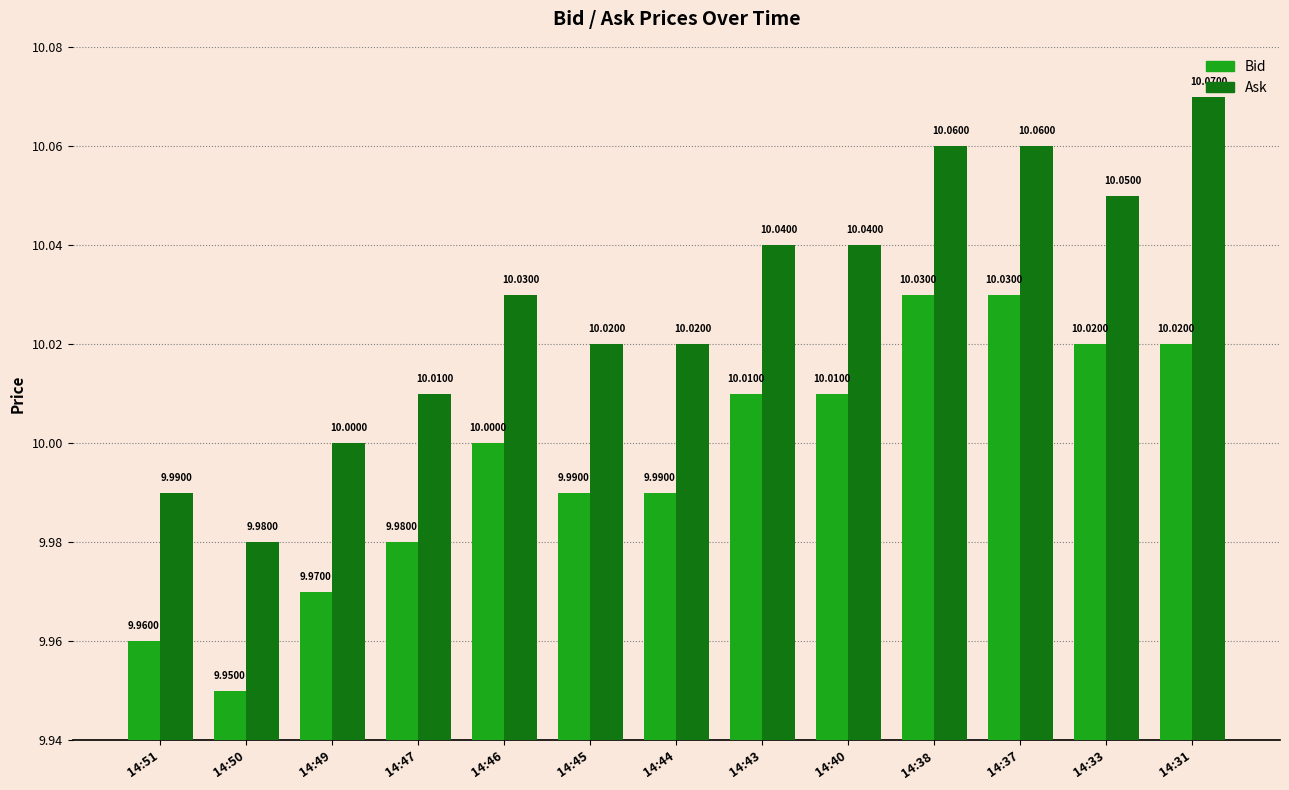

What is the sum of all Bid values?

130.0